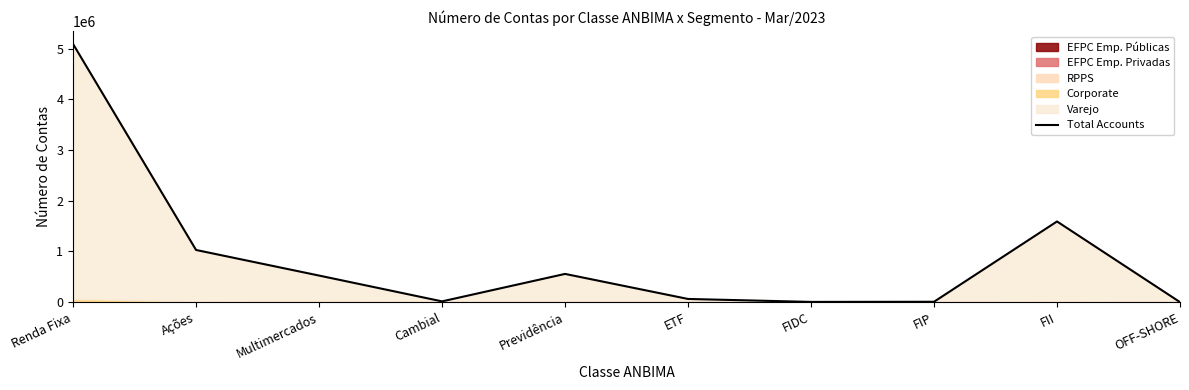

True or false: there are more than 2 points higher than both neighbors.

False